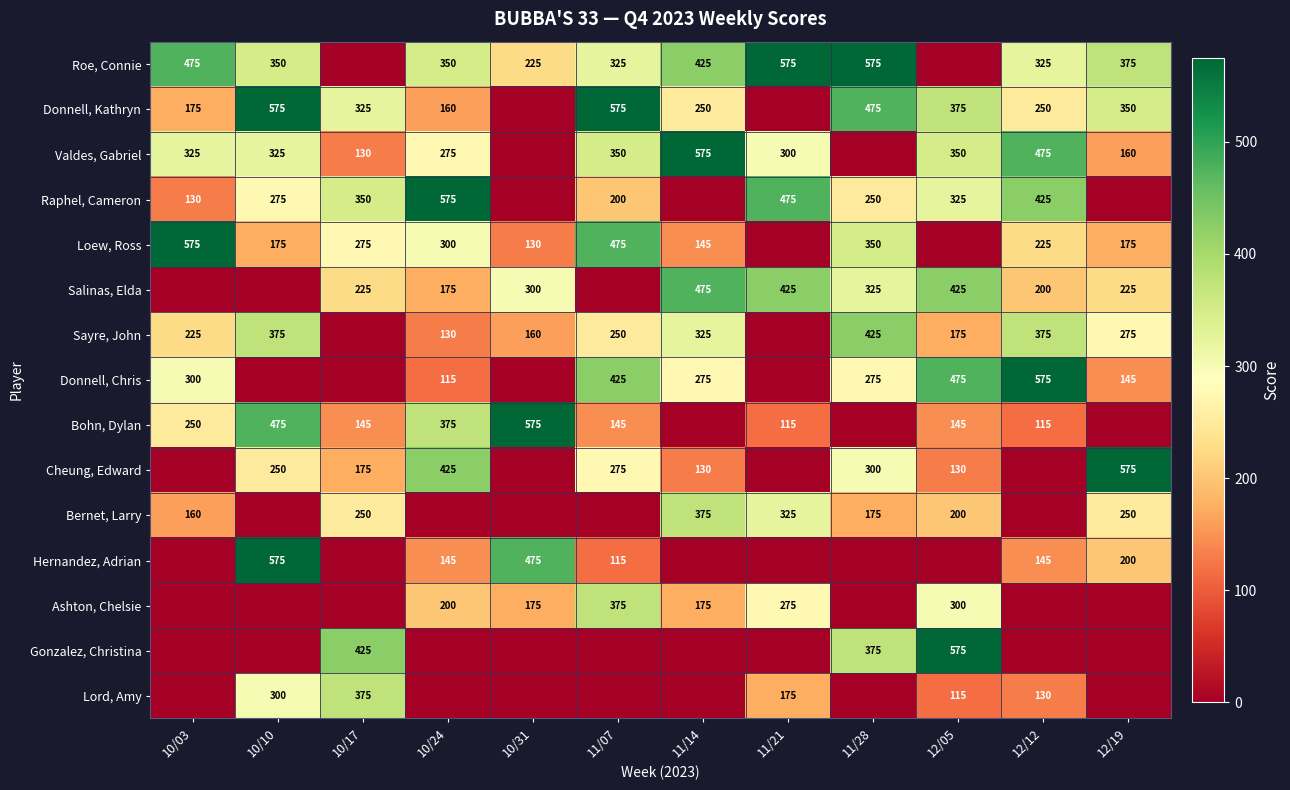

True or false: Roe, Connie has a value of 575 at 11/21.

True